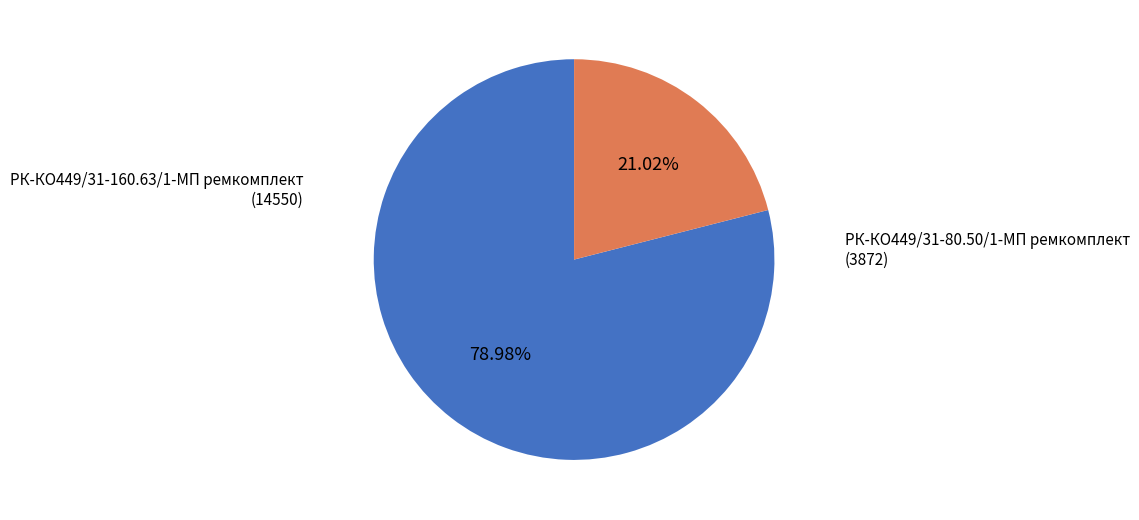

To the nearest percent, what is the difference between the largest and smallest slice percentages?

58%